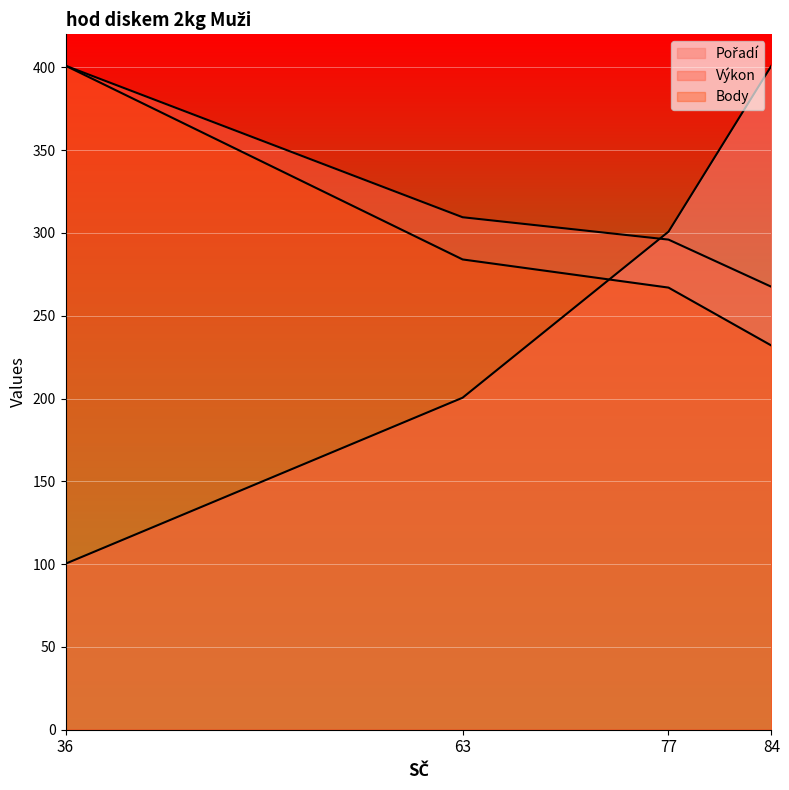

List the series in order of their overall mean, lowest first.

Pořadí, Body, Výkon